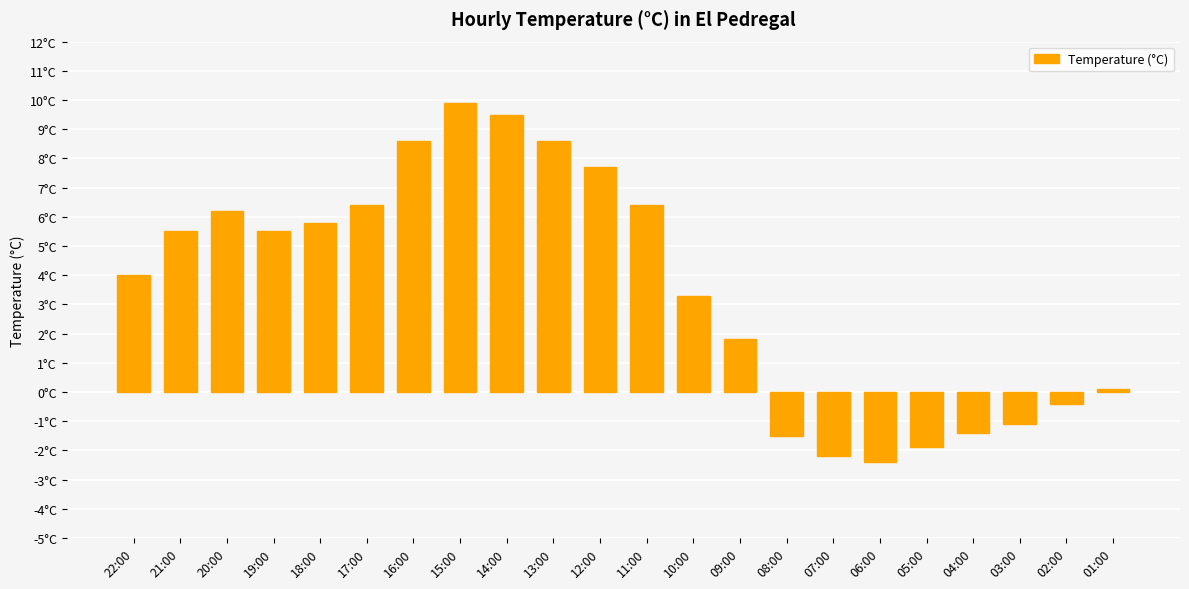

Are the bars horizontal?

No